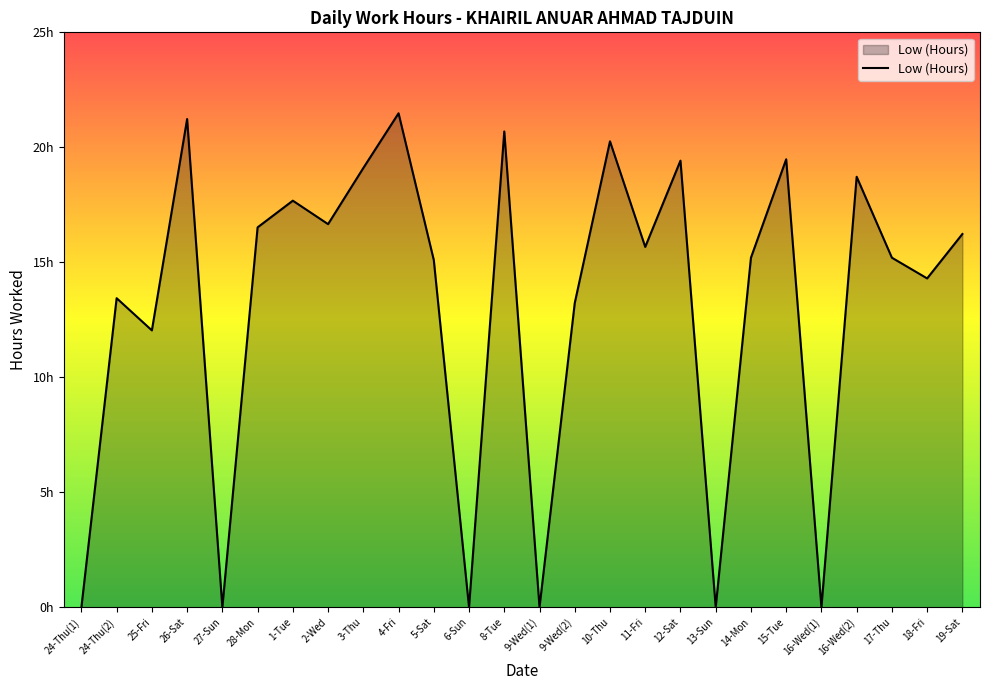

The chart shows a value of 12.0 at 25-Fri. True or false?

True